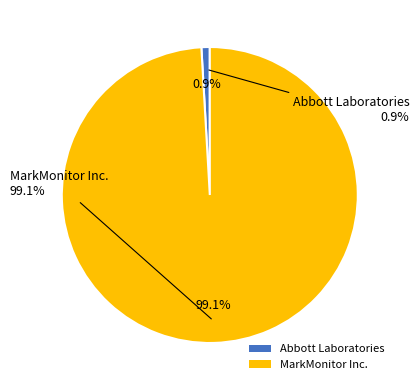

The MarkMonitor Inc. slice represents 87% of the pie. True or false?

False